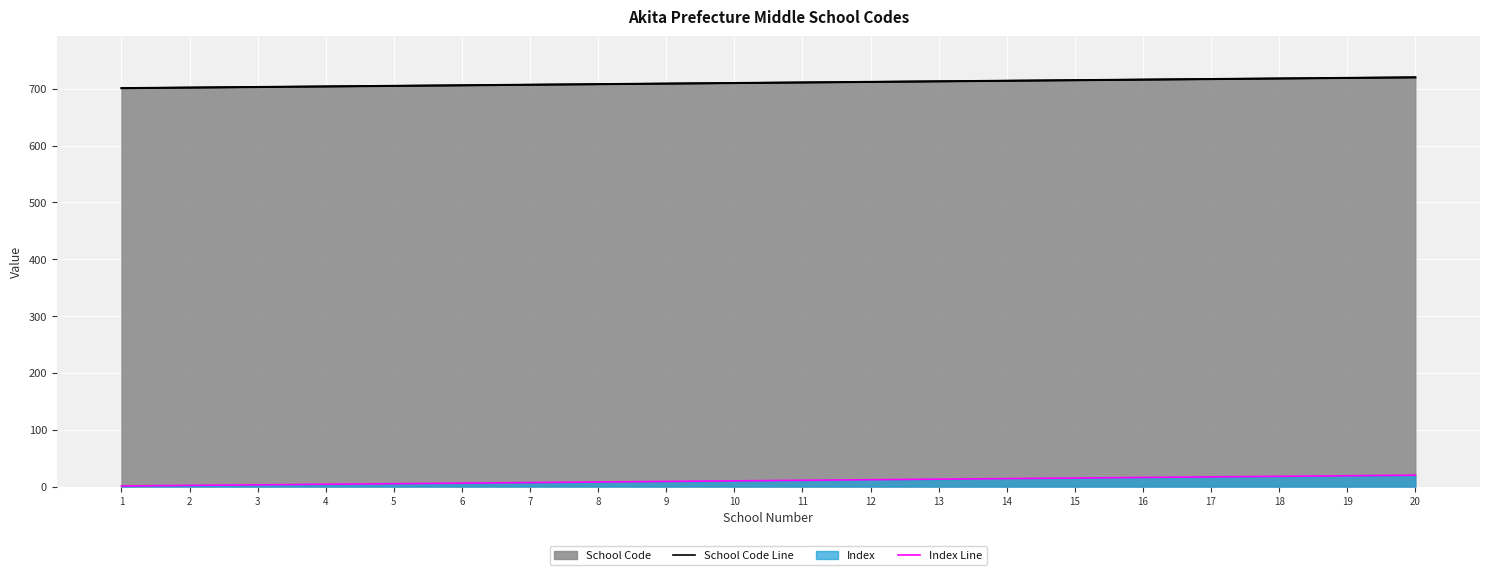

What is the sum of the Index Line values at 12 and 11?

23